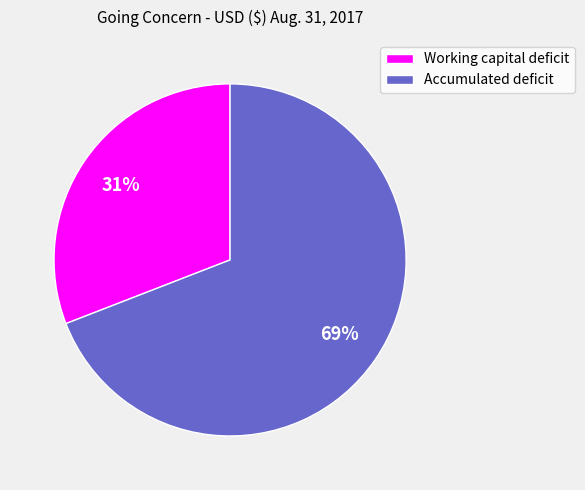

To the nearest percent, what is the average slice percentage?

50%